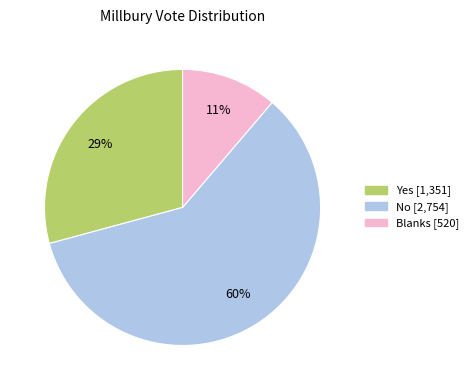

Count the number of slices in the pie.

3